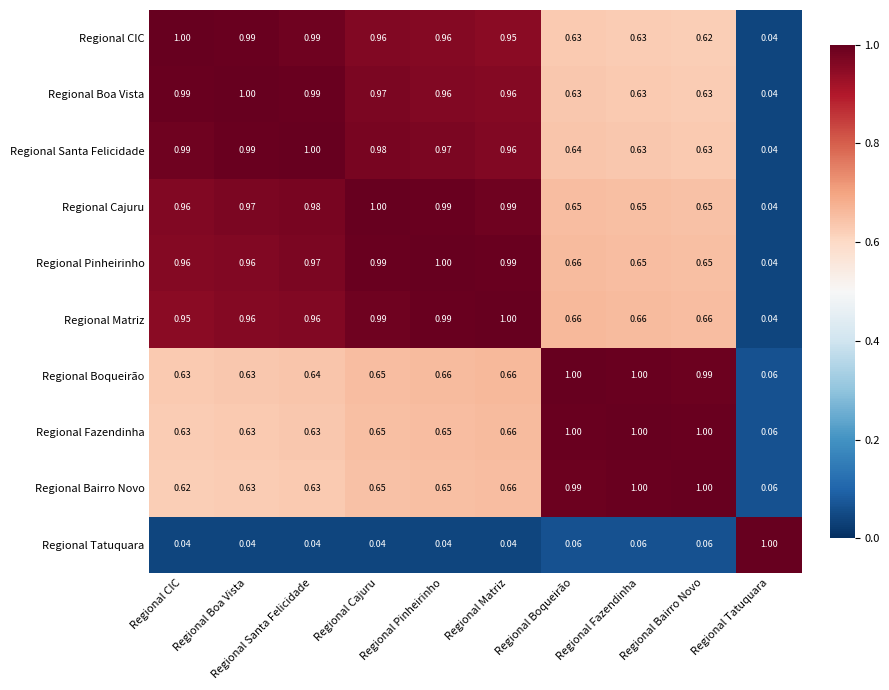

Which category has the highest value in the Regional Matriz series?

Regional Matriz